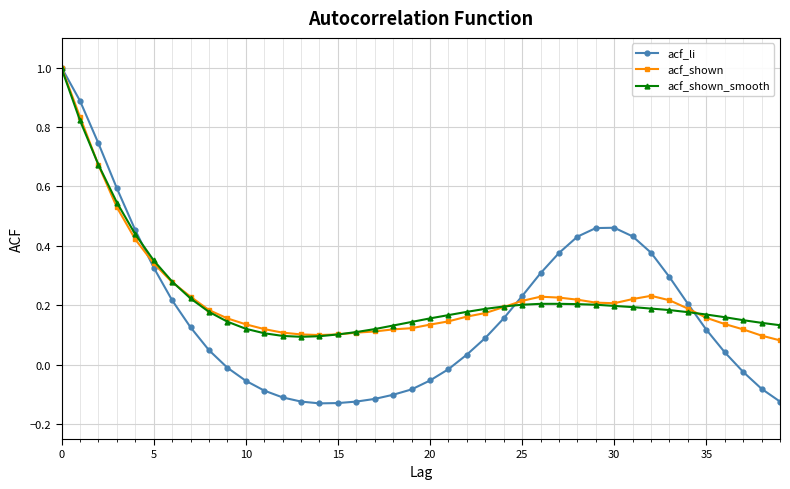

Which series has the widest spread of values?

acf_li